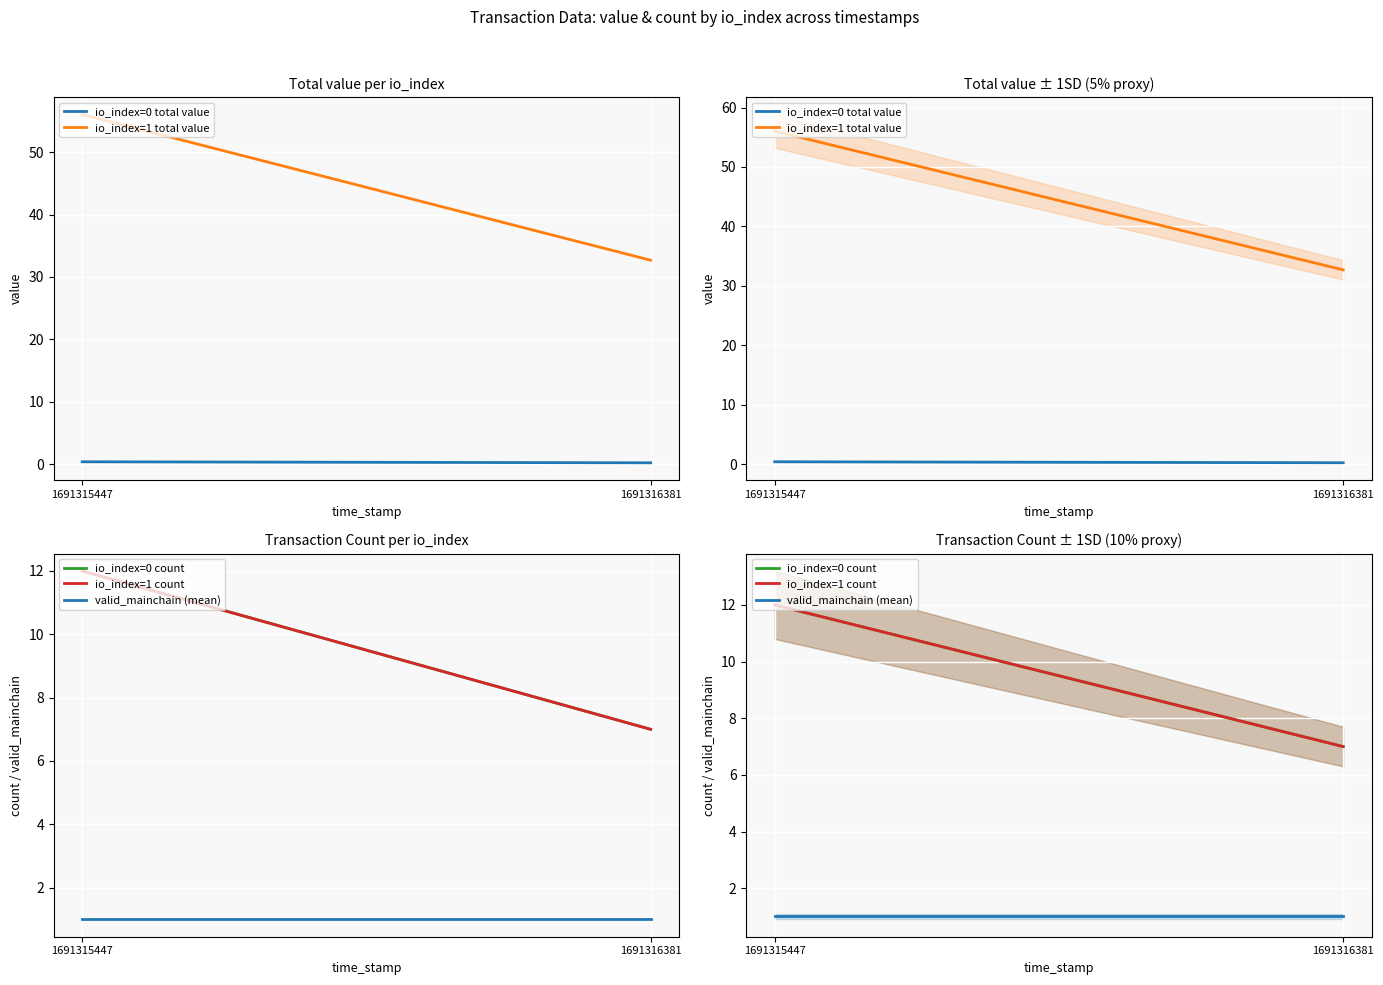

Which label corresponds to the largest value in the chart?

1691315447